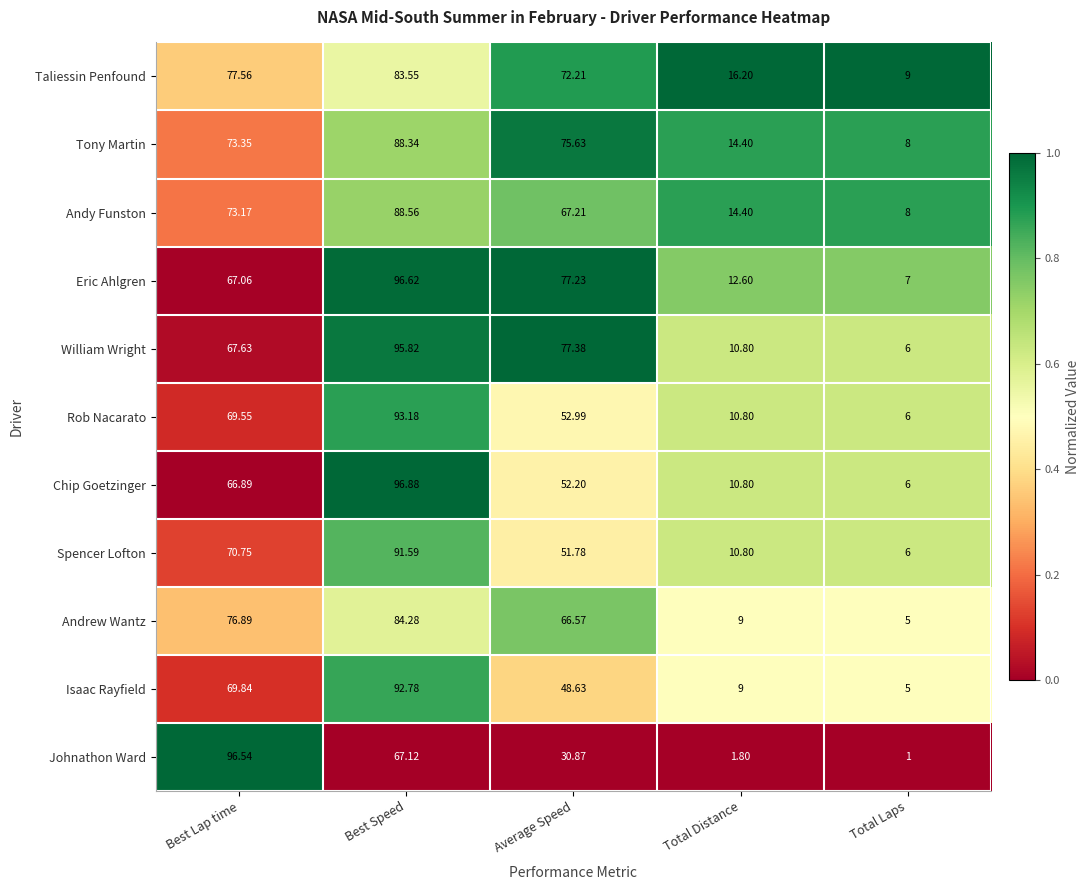

At which category is the sum across all series the highest?

Best Speed